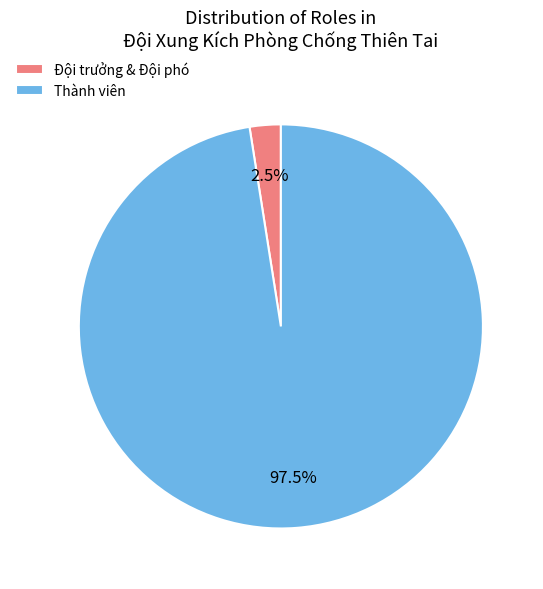

Rank the categories by value from lowest to highest.

Đội trưởng & Đội phó, Thành viên